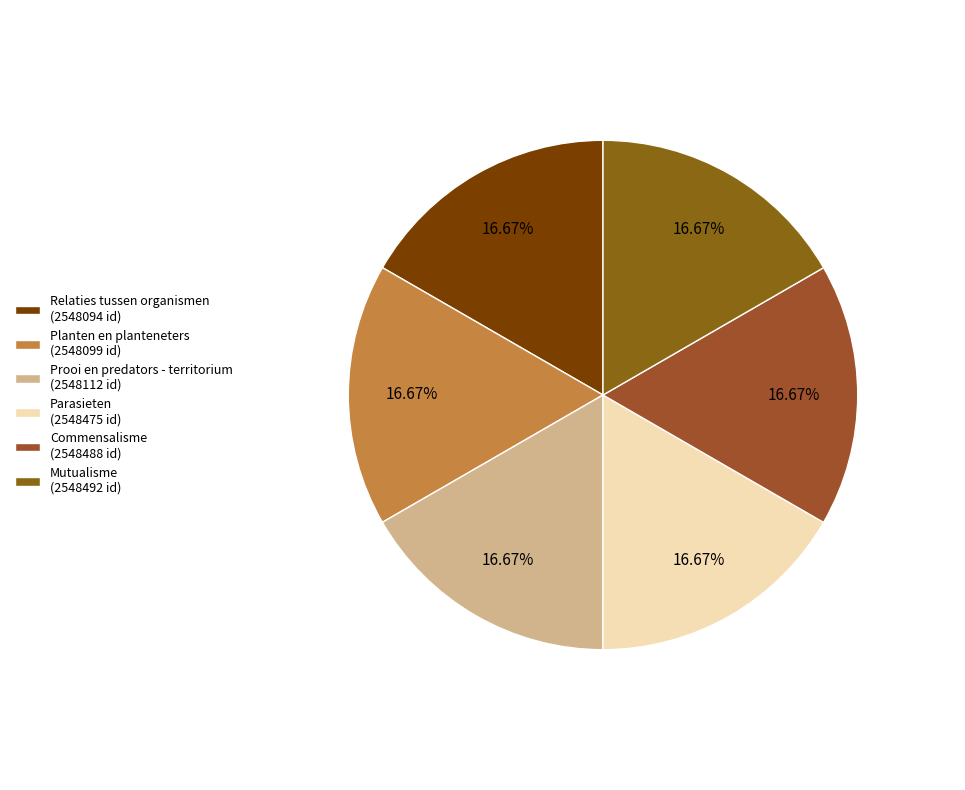

What is the largest slice in the pie chart?

Mutualisme